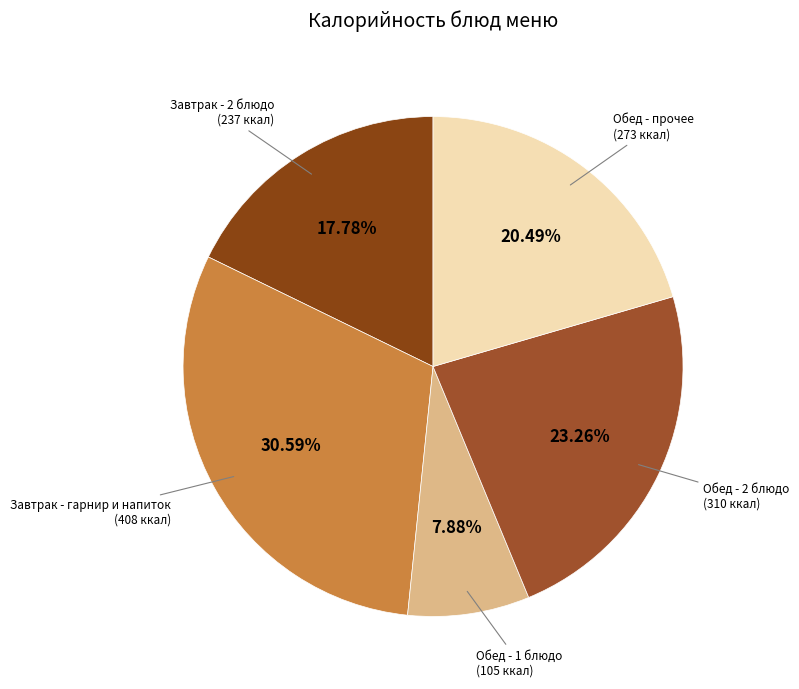

How many slices are in this pie chart?

5